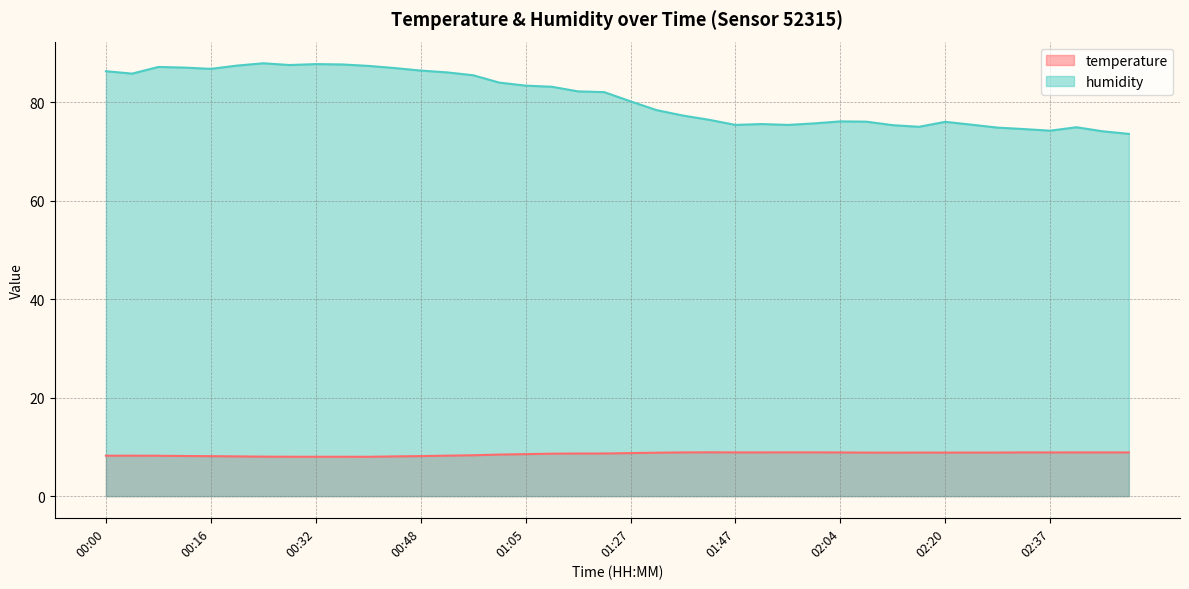

At which category is the sum across all series the highest?

00:24